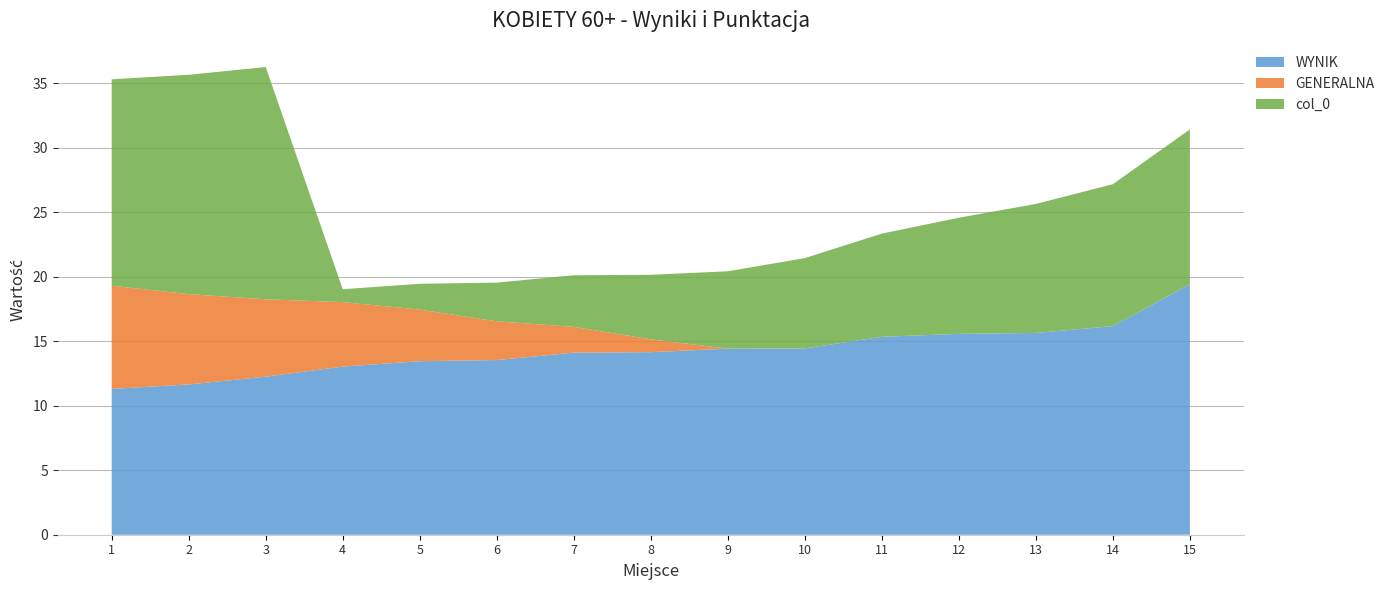

Reading left to right, extract all data points from this chart.

WYNIK: 11.3	11.7	12.2	13.0	13.4	13.5	14.1	14.2	14.4	14.4	15.3	15.6	15.6	16.2	19.4
GENERALNA: 8.0	7.0	6.0	5.0	4.0	3.0	2.0	1.0	0.0	0.0	0.0	0.0	0.0	0.0	0.0
col_0: 16.0	17.0	18.0	1.0	2.0	3.0	4.0	5.0	6.0	7.0	8.0	9.0	10.0	11.0	12.0